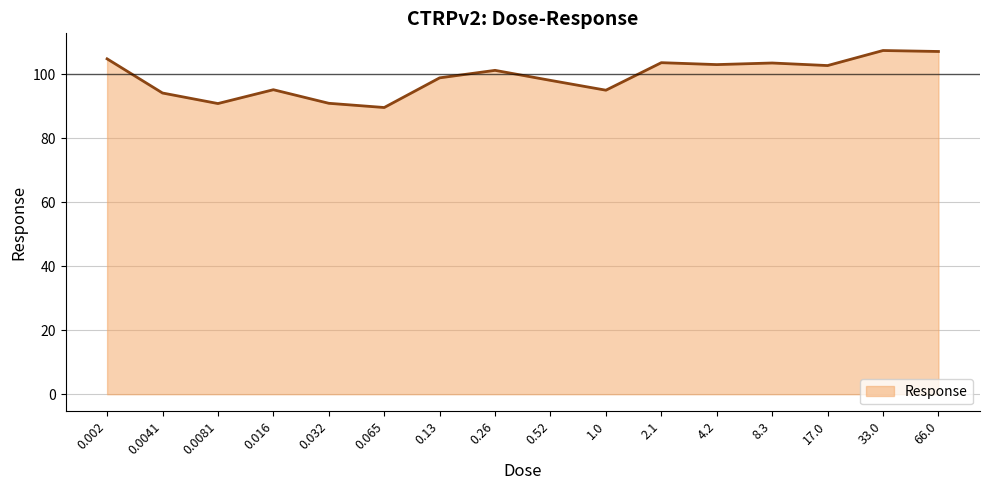

Which category has the lowest value across all series?

0.065